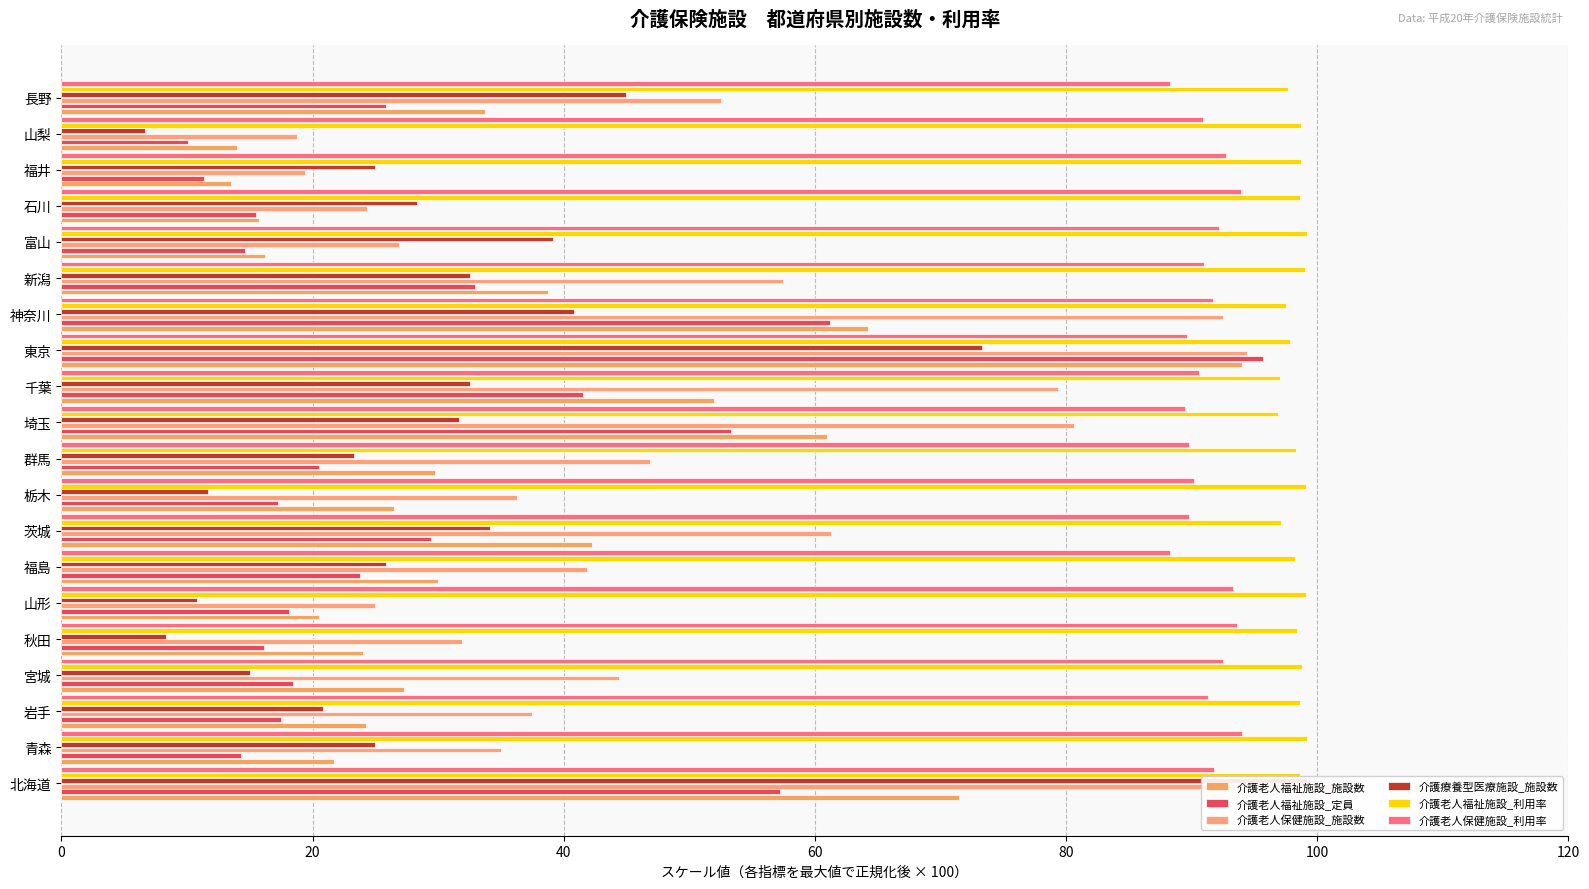

How many data points does each series have?

20